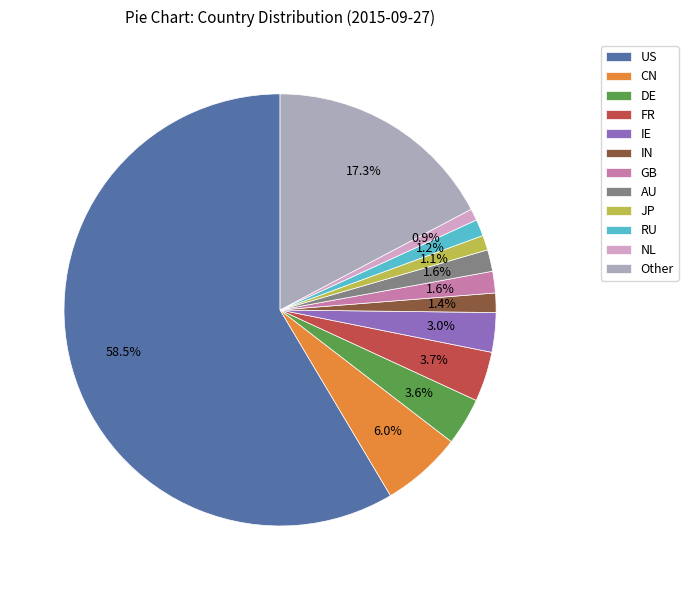

What is the largest slice in the pie chart?

US